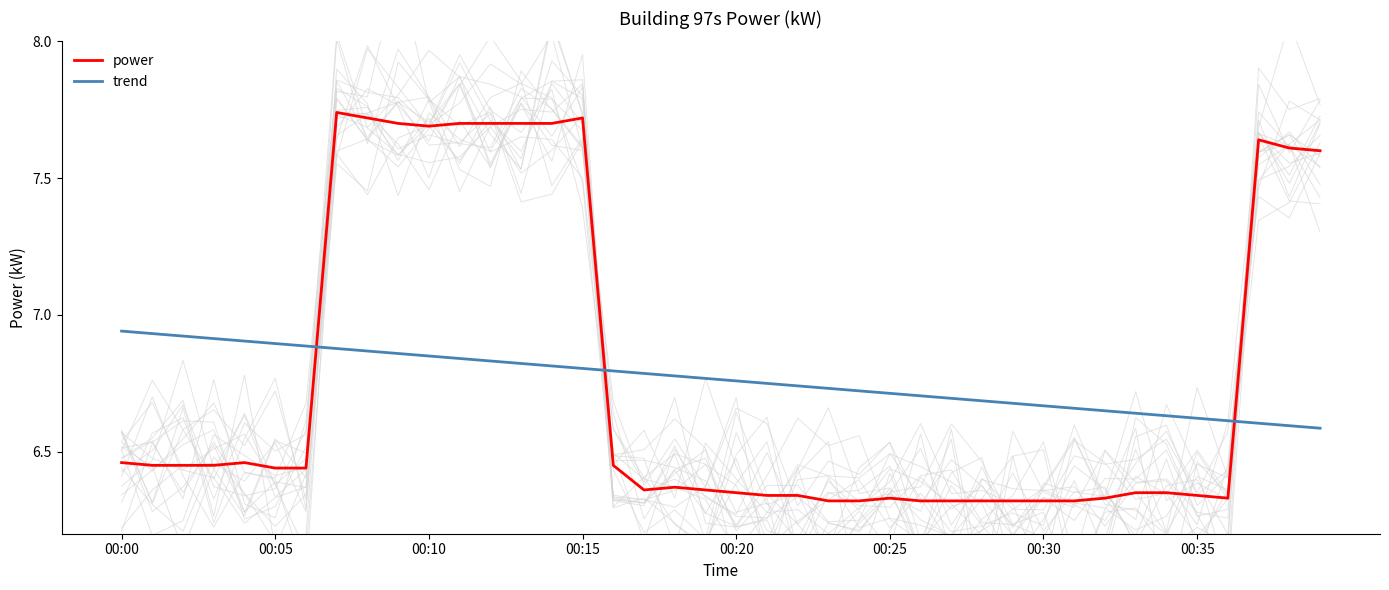

True or false: power and trend cross at least once.

True